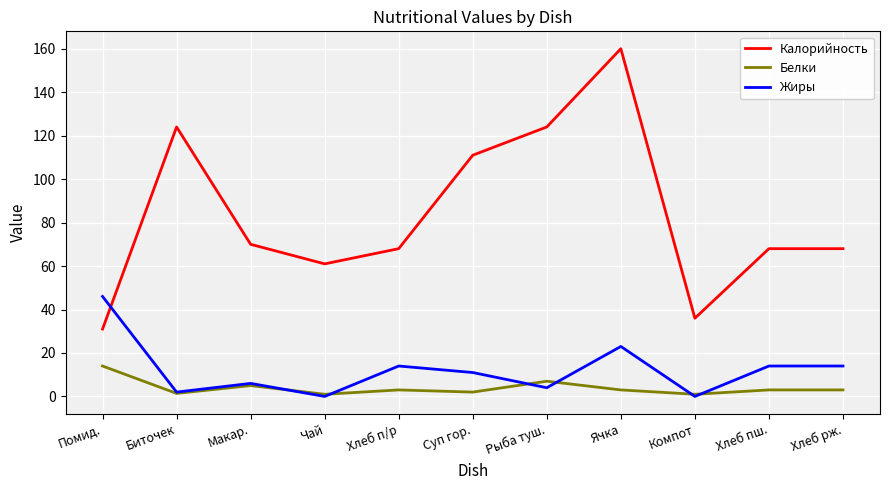

True or false: Жиры has a value of 6.0 at Макар..

True